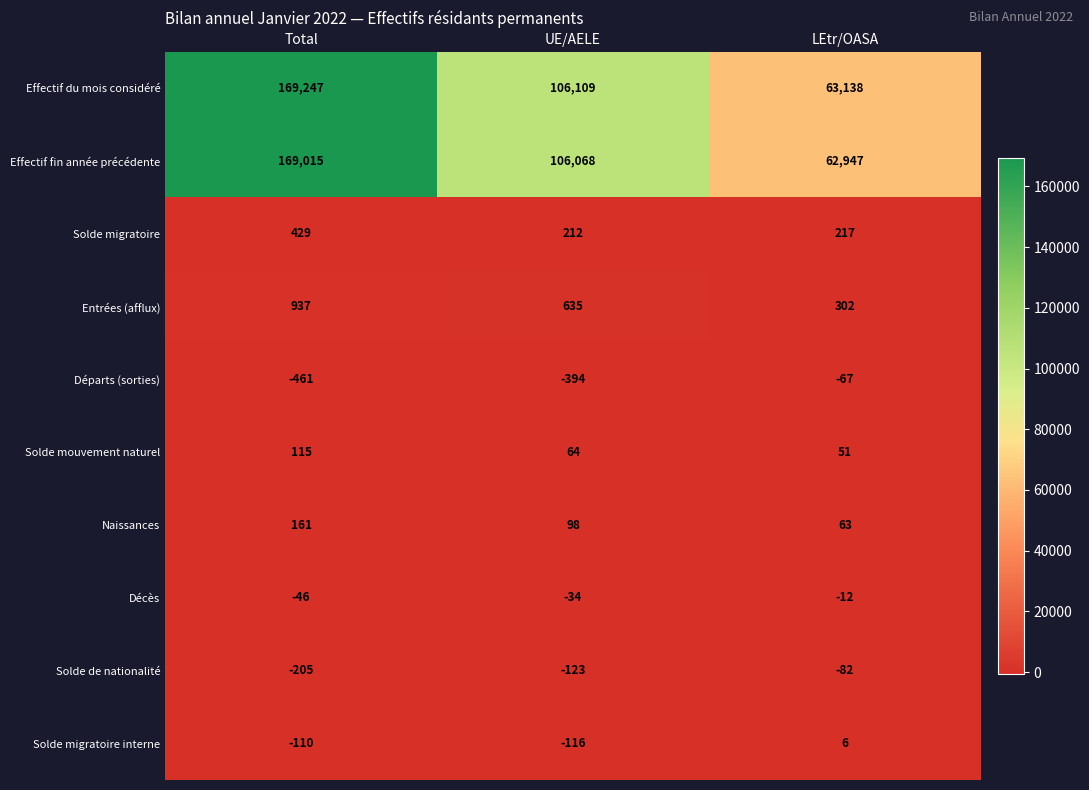

What is the minimum value for Solde mouvement naturel?

51